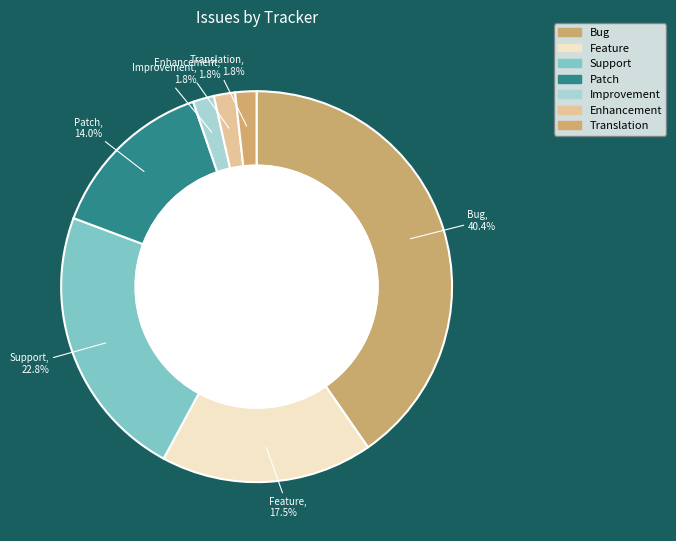

To the nearest percent, what is the combined percentage of Bug and Feature?

58%